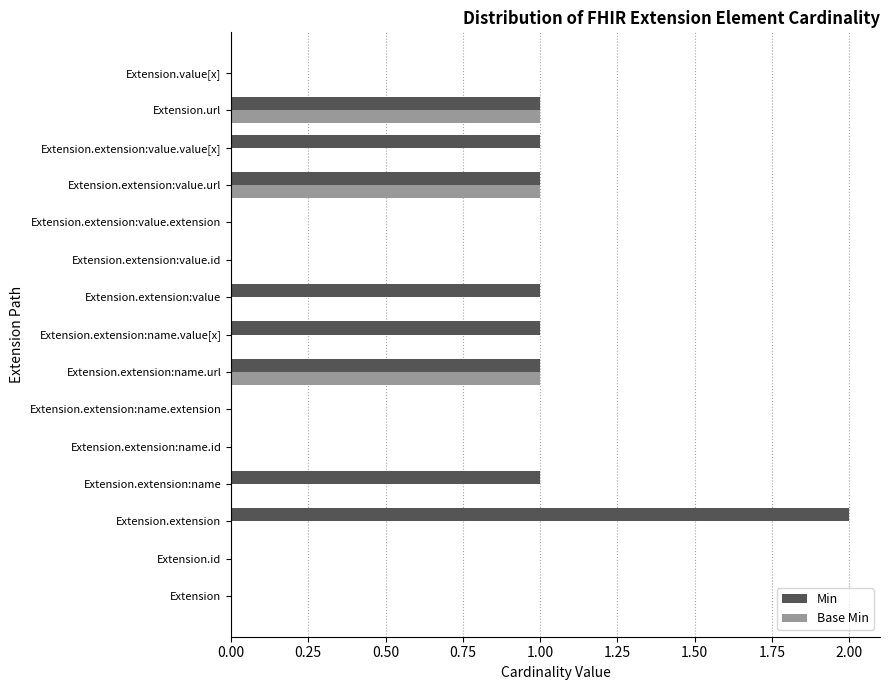

Which series has the largest total across all categories?

Min